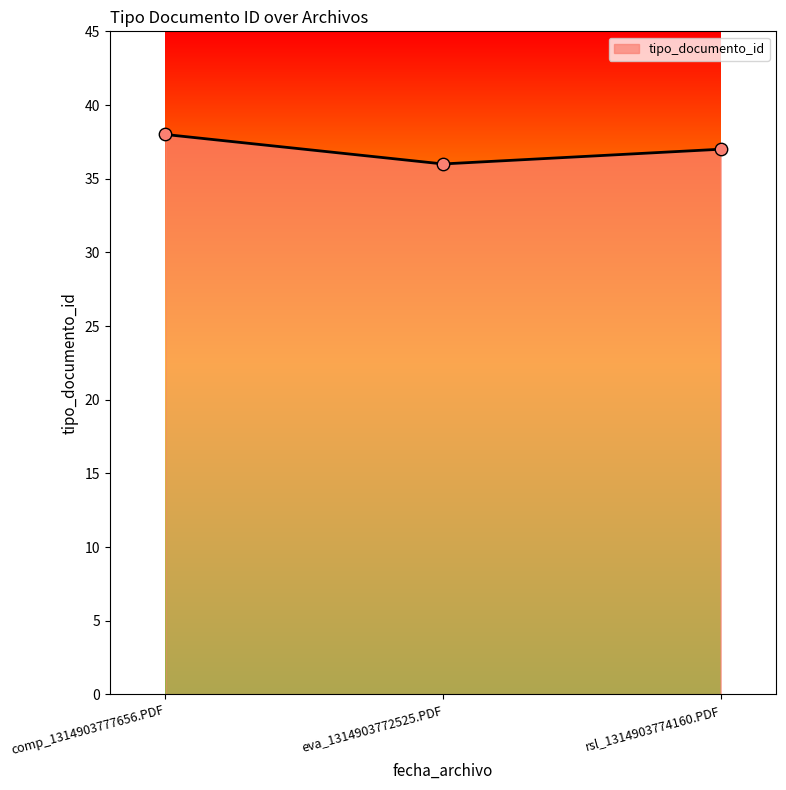

What is the change in value from comp_1314903777656.PDF to eva_1314903772525.PDF?

-2